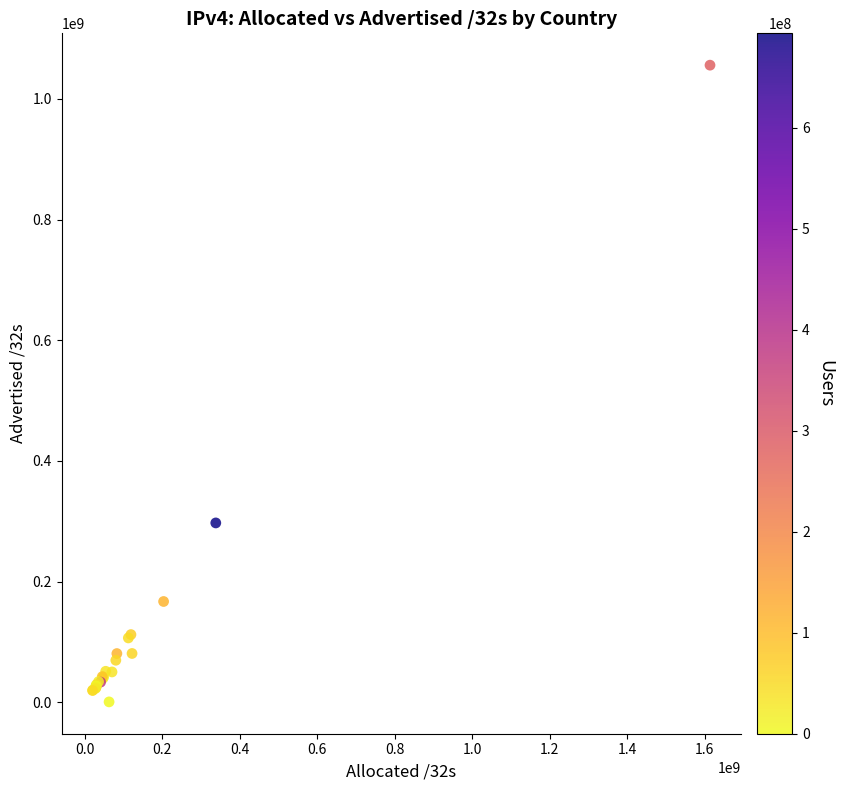

What Y value in the scatter plot is closest to 528289216?

297260800